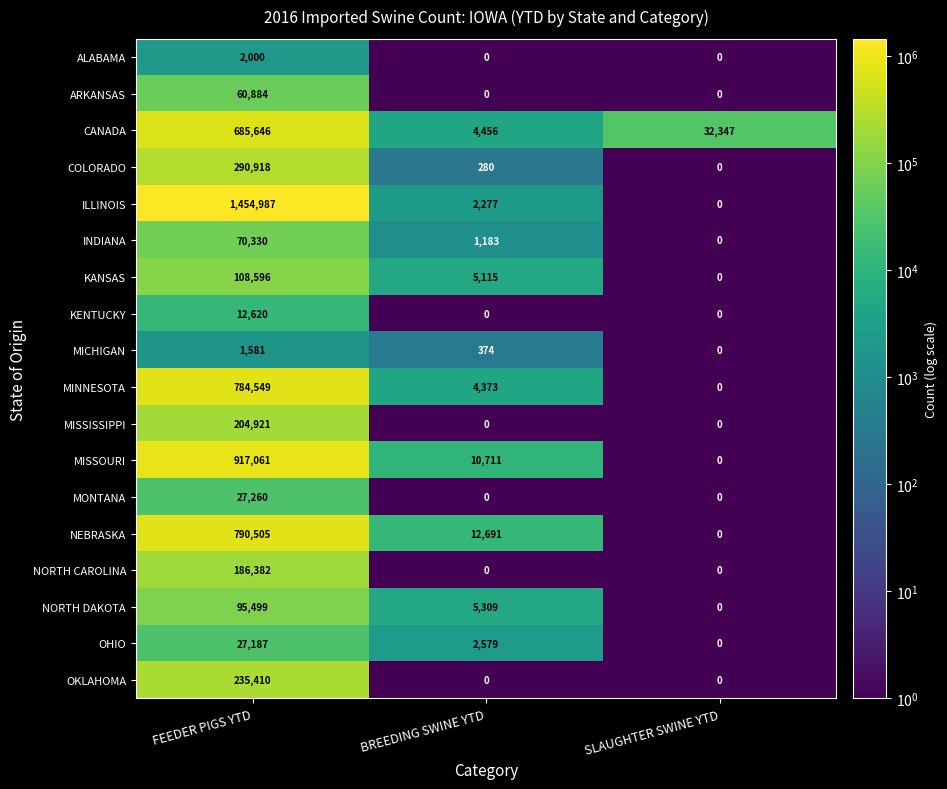

Rank the series by their maximum value, from lowest to highest.

MICHIGAN, ALABAMA, KENTUCKY, OHIO, MONTANA, ARKANSAS, INDIANA, NORTH DAKOTA, KANSAS, NORTH CAROLINA, MISSISSIPPI, OKLAHOMA, COLORADO, CANADA, MINNESOTA, NEBRASKA, MISSOURI, ILLINOIS